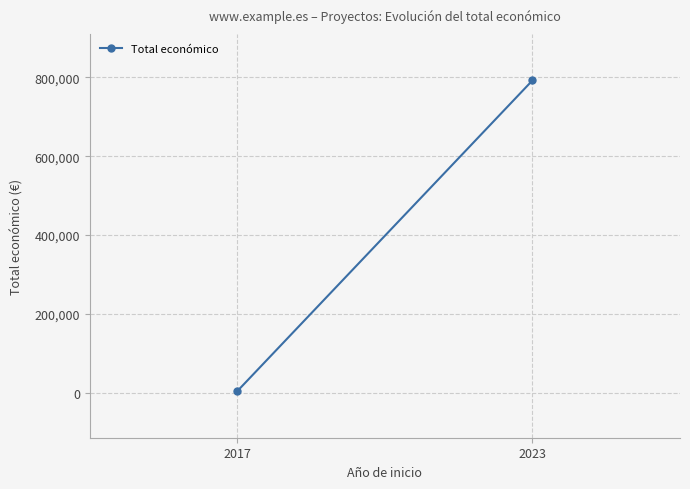

How many distinct data groups are displayed?

1